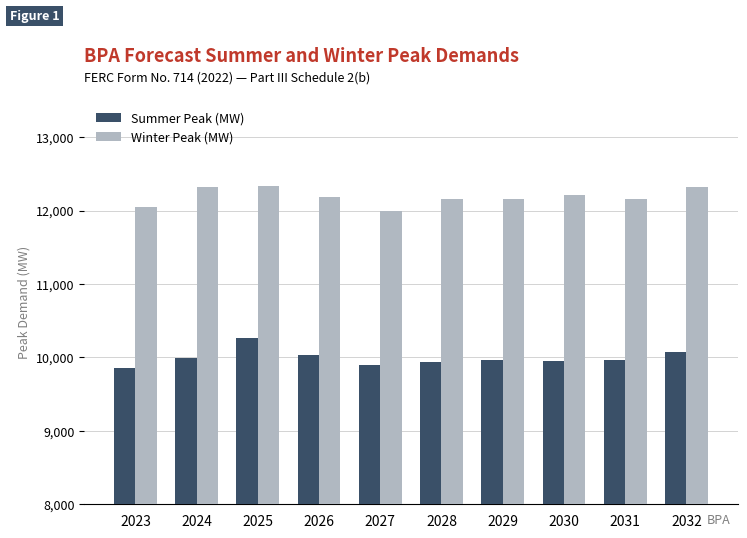

What is the average value of the Summer Peak (MW) series?

9995.0